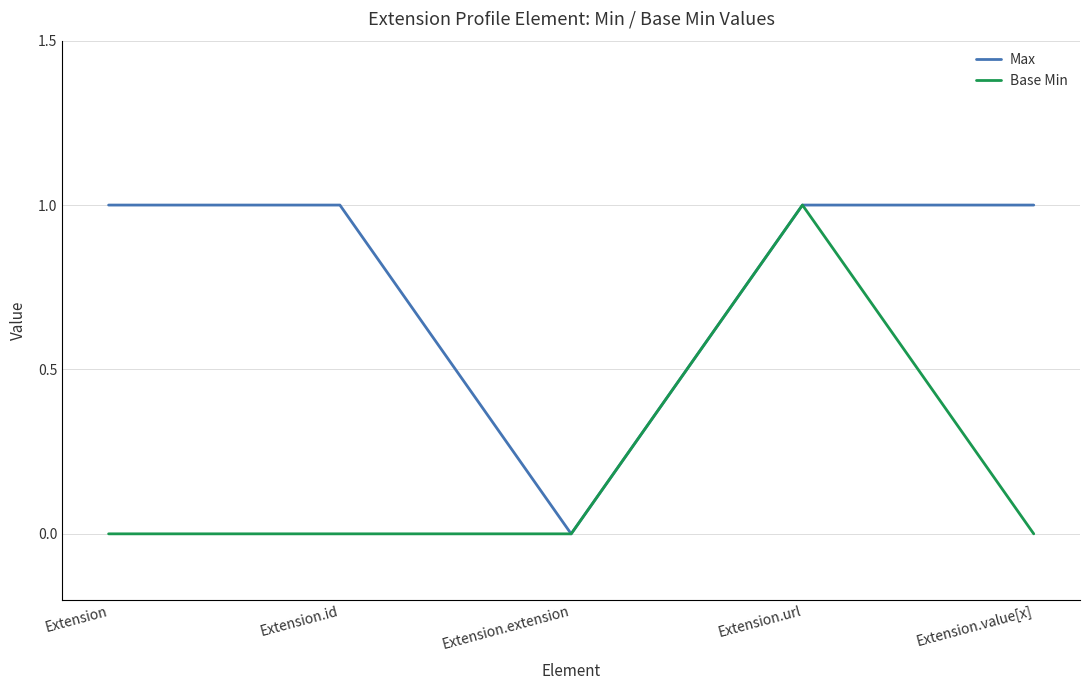

What is the highest value of the Base Min series?

1